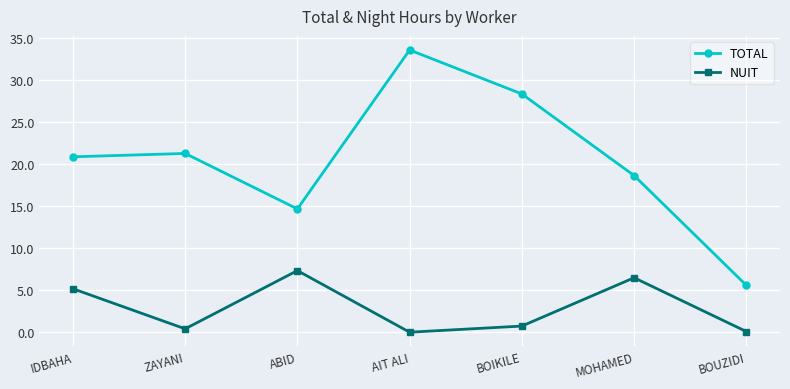

True or false: NUIT and TOTAL intersect in this chart.

False